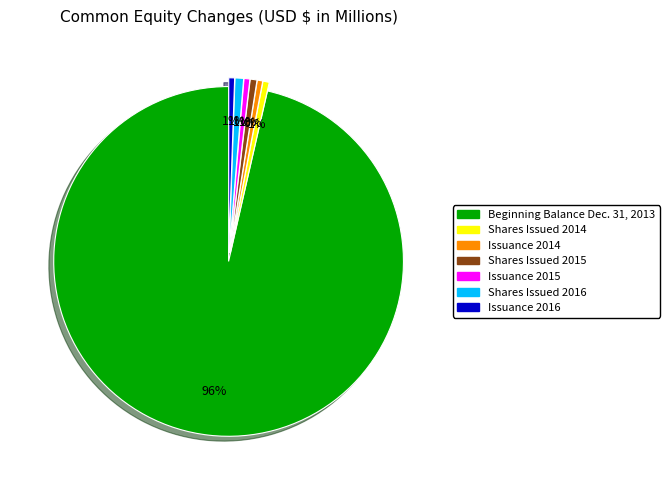

Which category accounts for the majority?

Beginning Balance Dec. 31, 2013